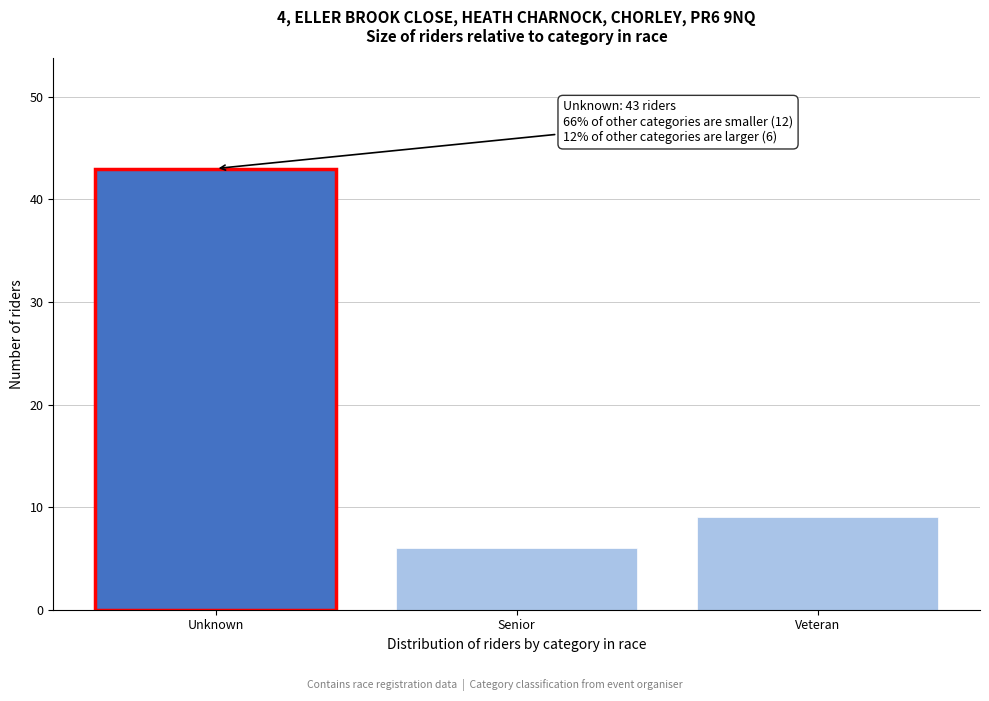

Reading right to left, what are all the values shown in this chart?

9	6	43